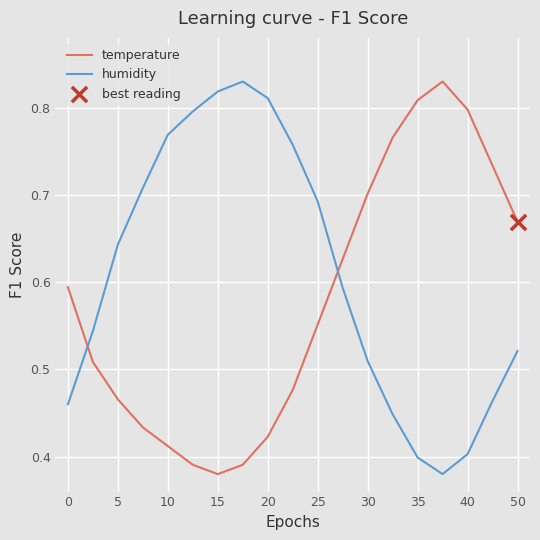

Which series has the largest total across all categories?

humidity